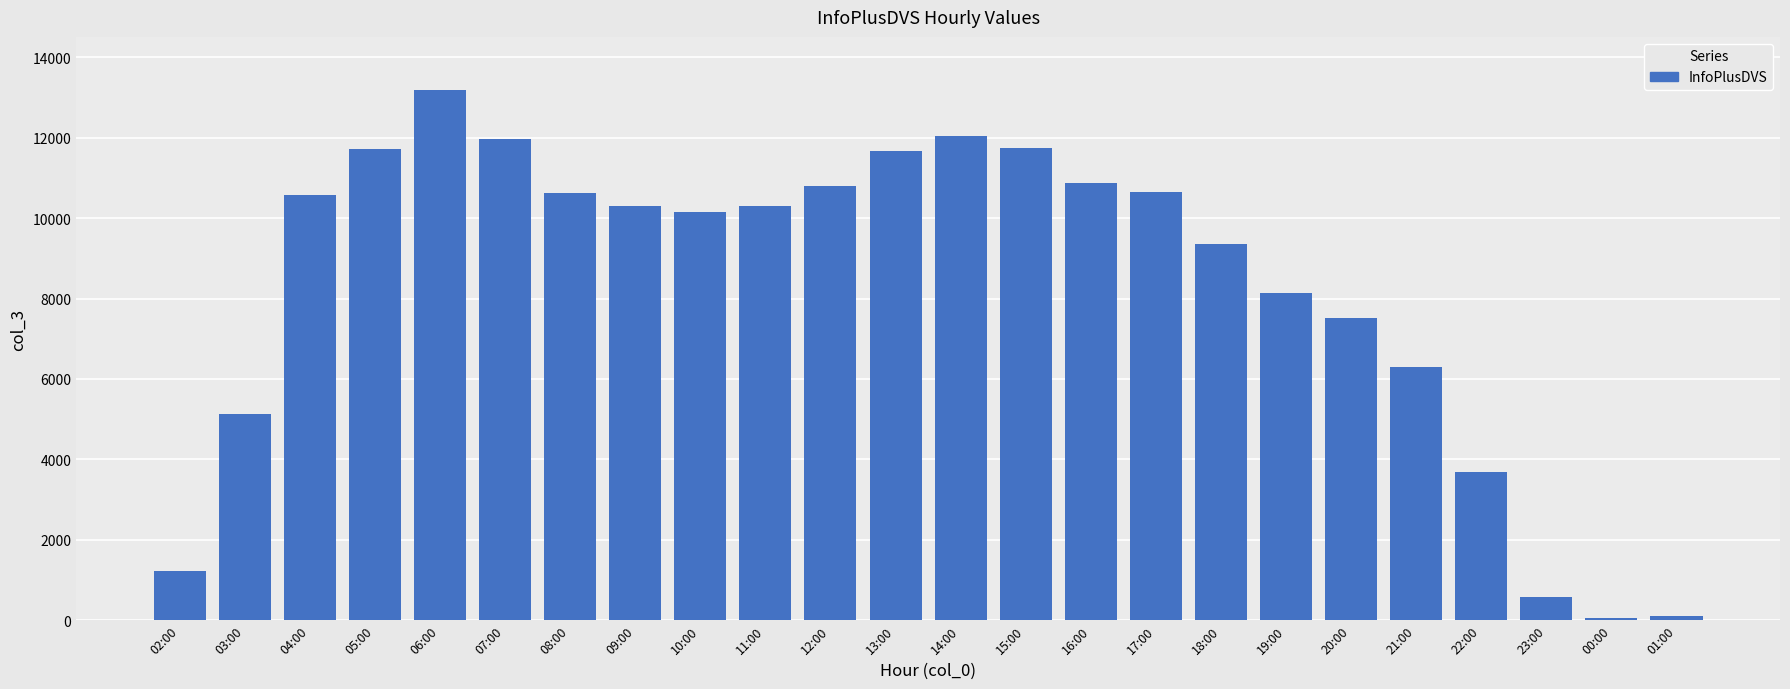

Where is the data nearest to the value 6616?

21:00